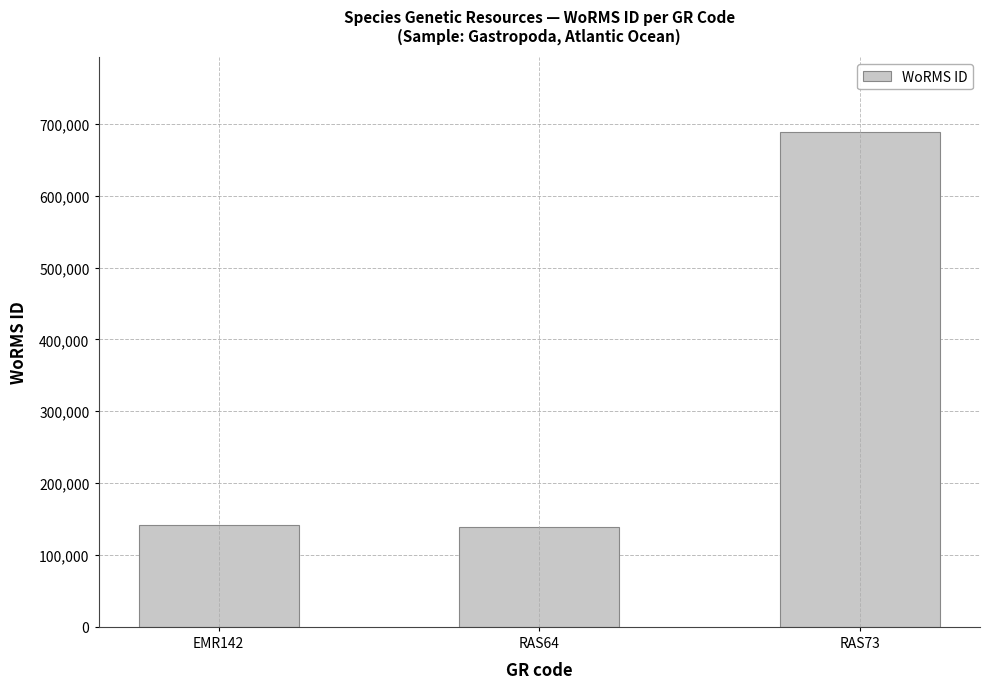

What position from the left is RAS64?

2